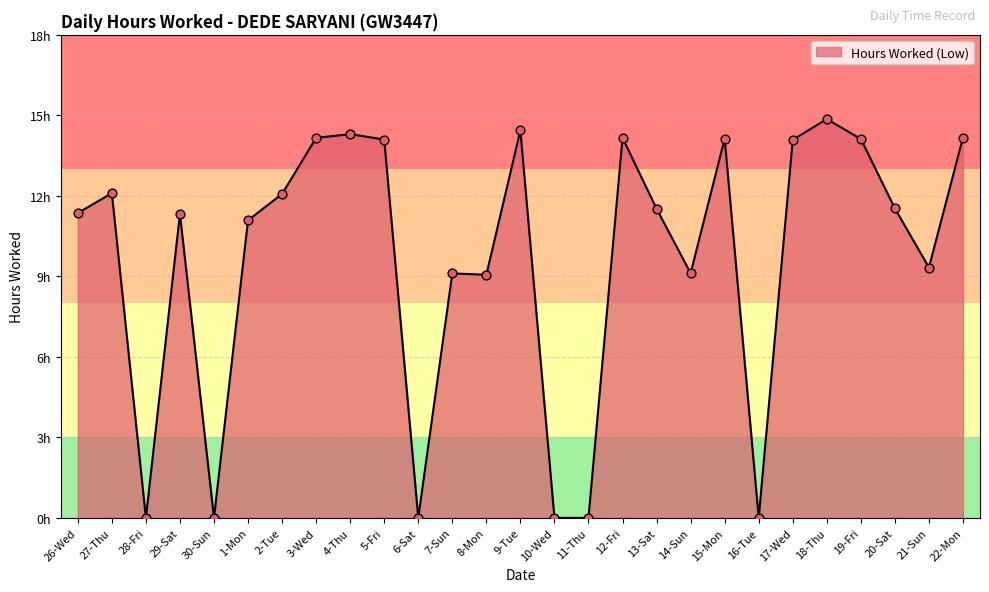

Is this an area chart (filled region under the line)?

Yes